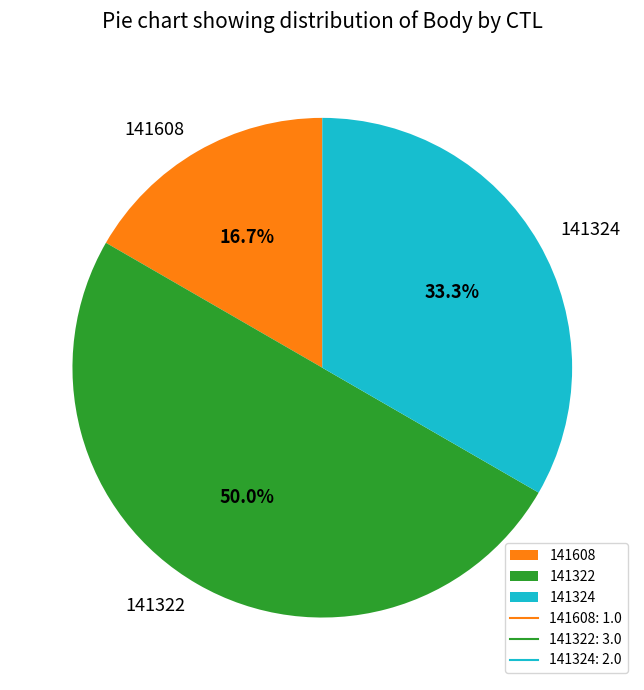

Which category has the smallest portion of the pie?

141608